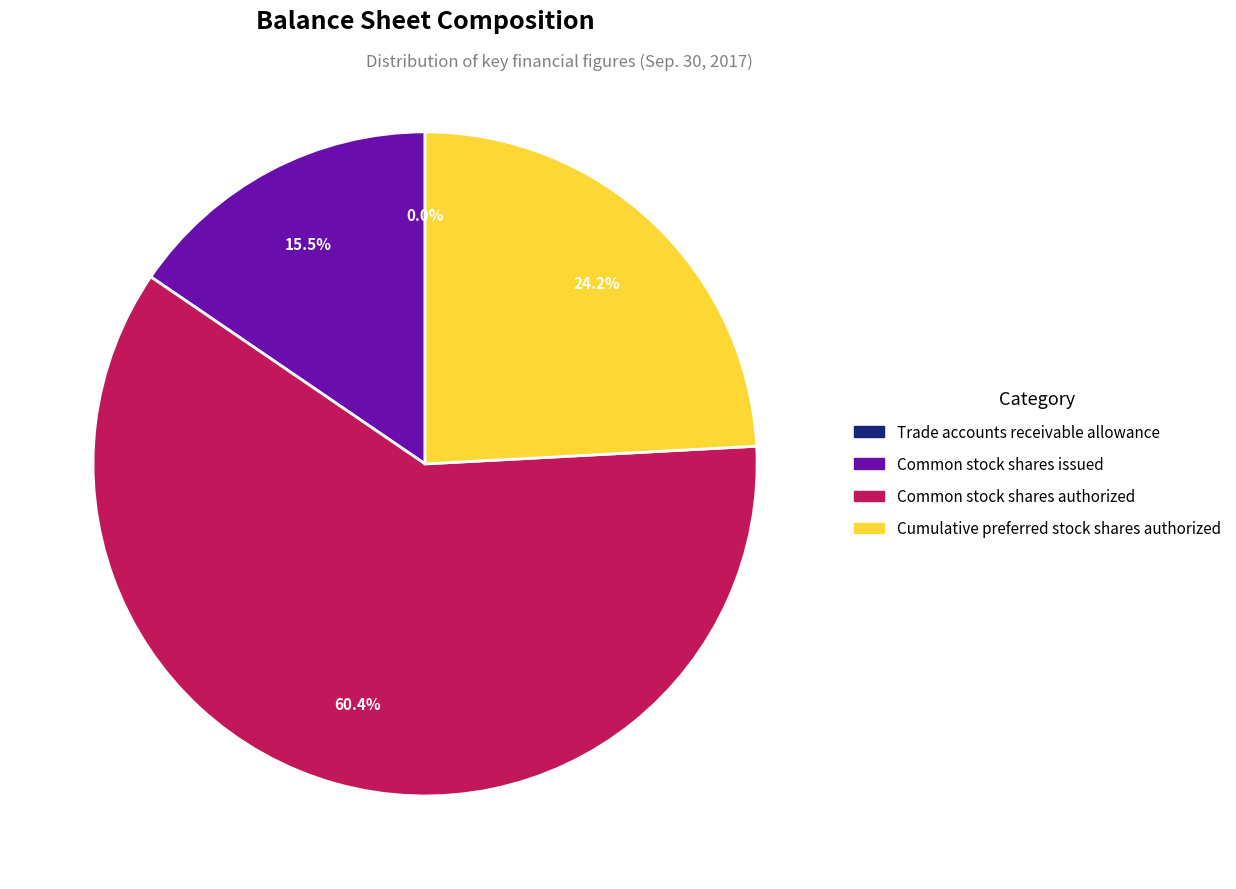

Which category has the biggest portion of the pie?

Common stock shares authorized